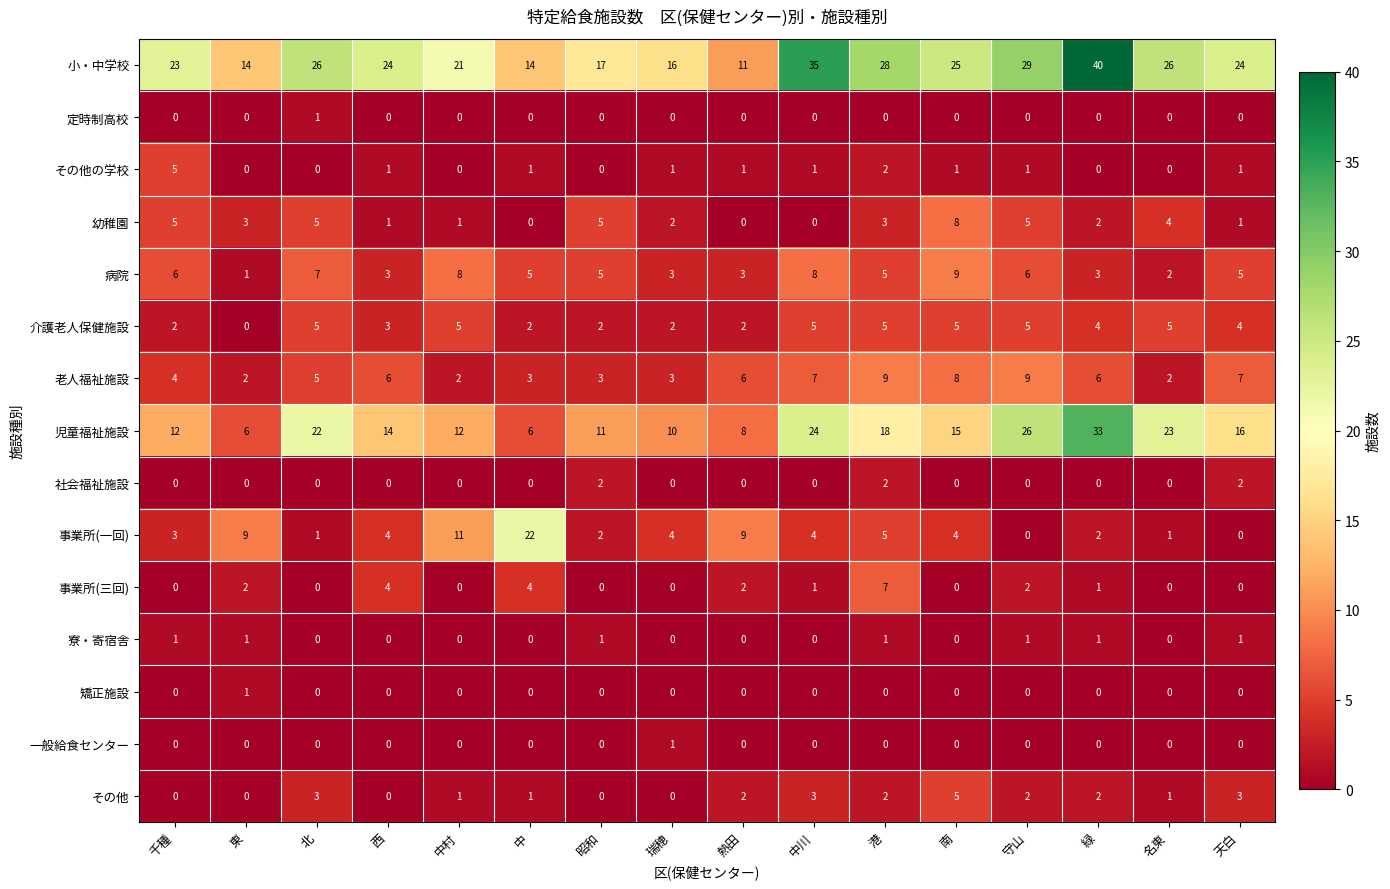

Where does the 幼稚園 series first go above 3?

千種